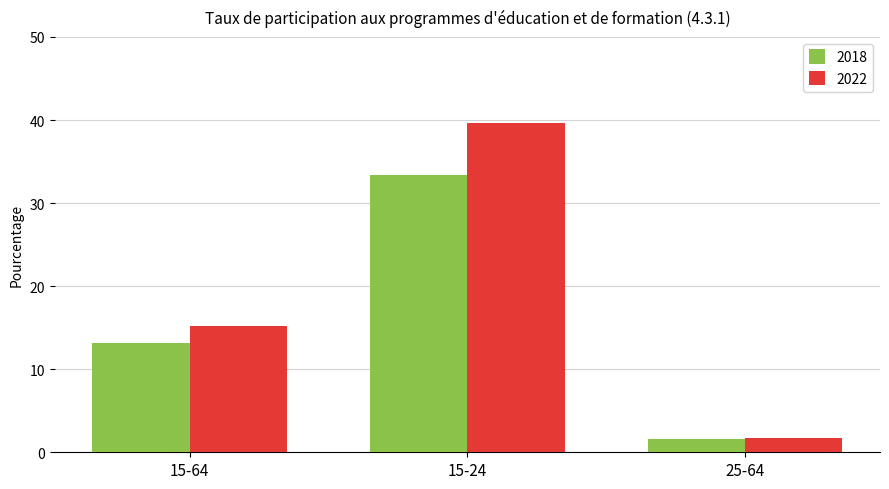

Is the value of 2022 at 15-24 greater than the value of 2018 at 15-24?

Yes